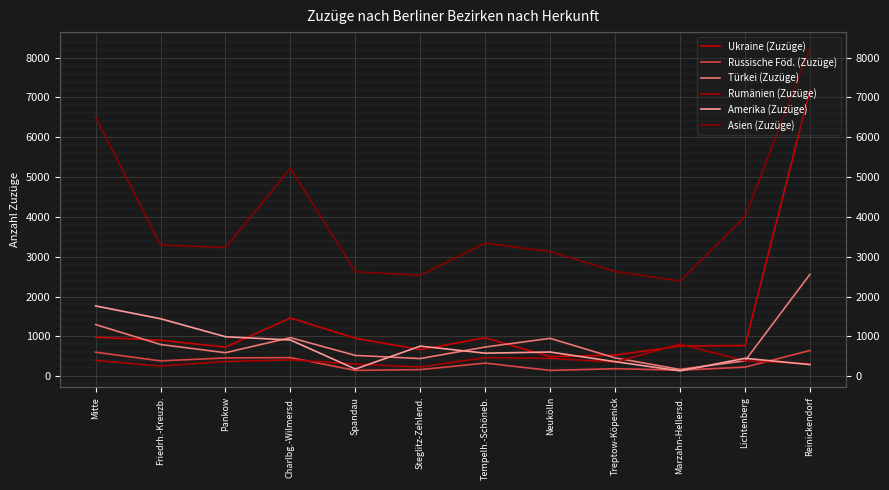

Is this an area chart (filled region under the line)?

No